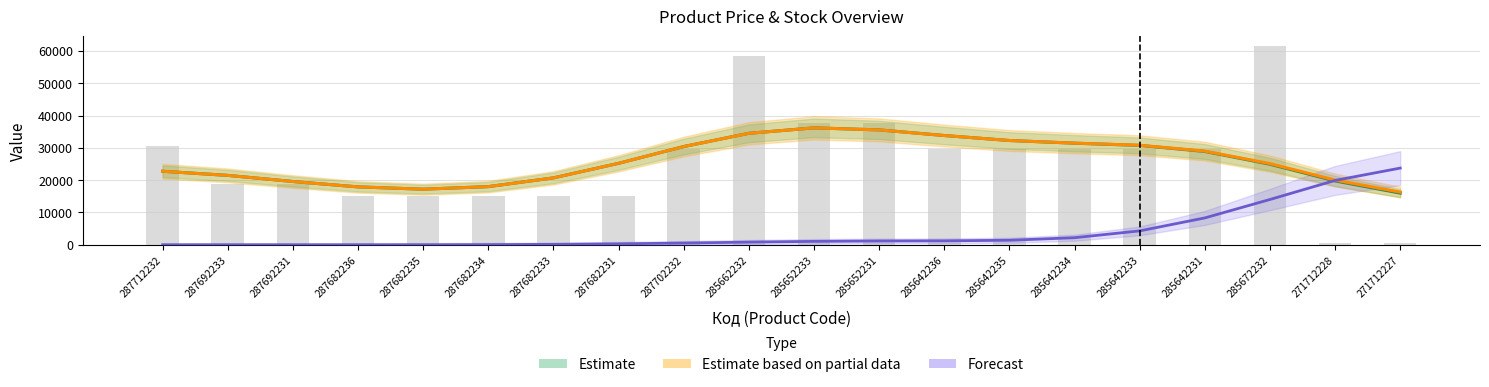

Does the chart contain stacked bars?

No